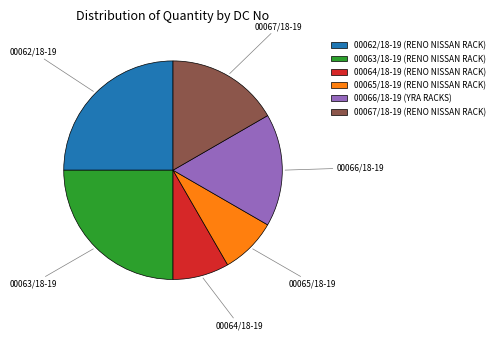

What is the ratio of the value at 00064/18-19 (RENO NISSAN RACK) to the value at 00067/18-19 (RENO NISSAN RACK)?

0.5